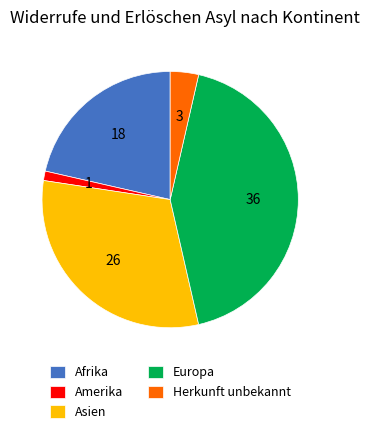

Is Afrika the majority of the pie?

No